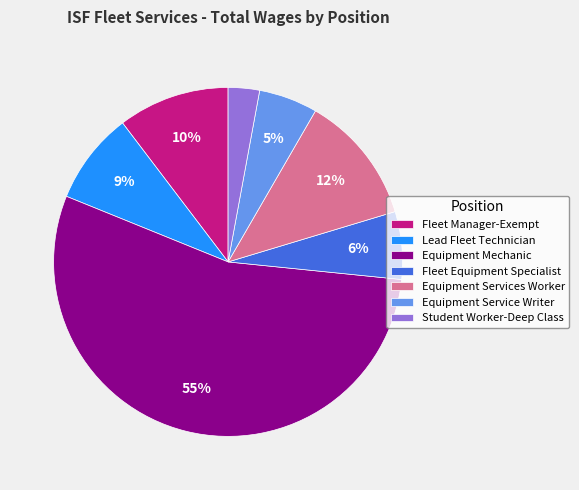

True or false: Student Worker-Deep Class accounts for 3% of the total.

True